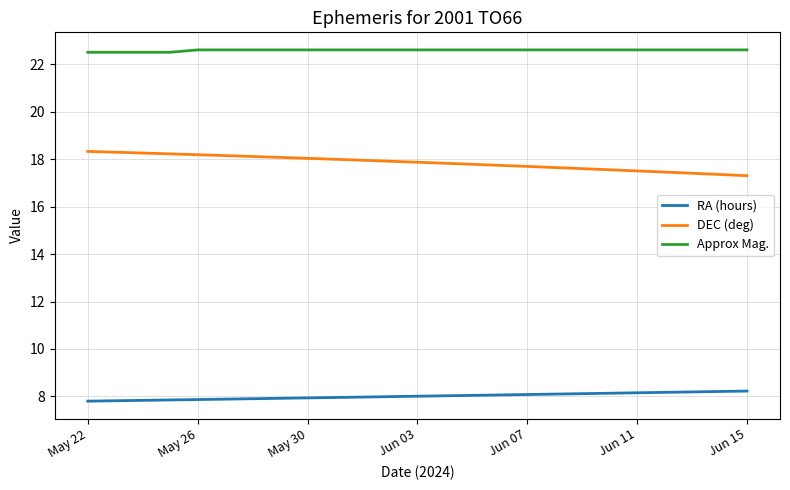

Is this an area chart (filled region under the line)?

No